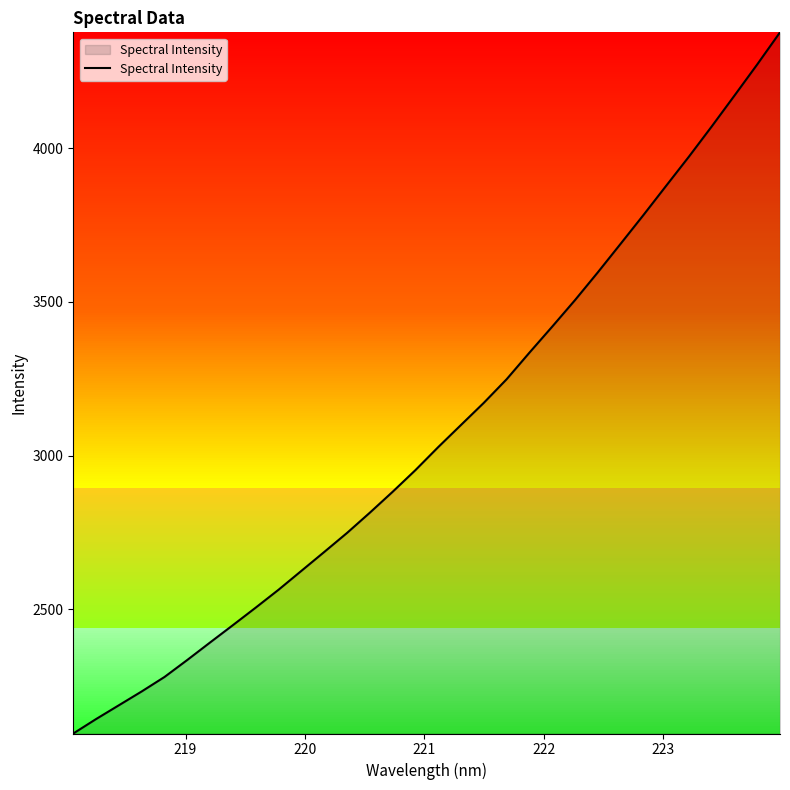

What is the minimum value shown in the chart?

2095.5